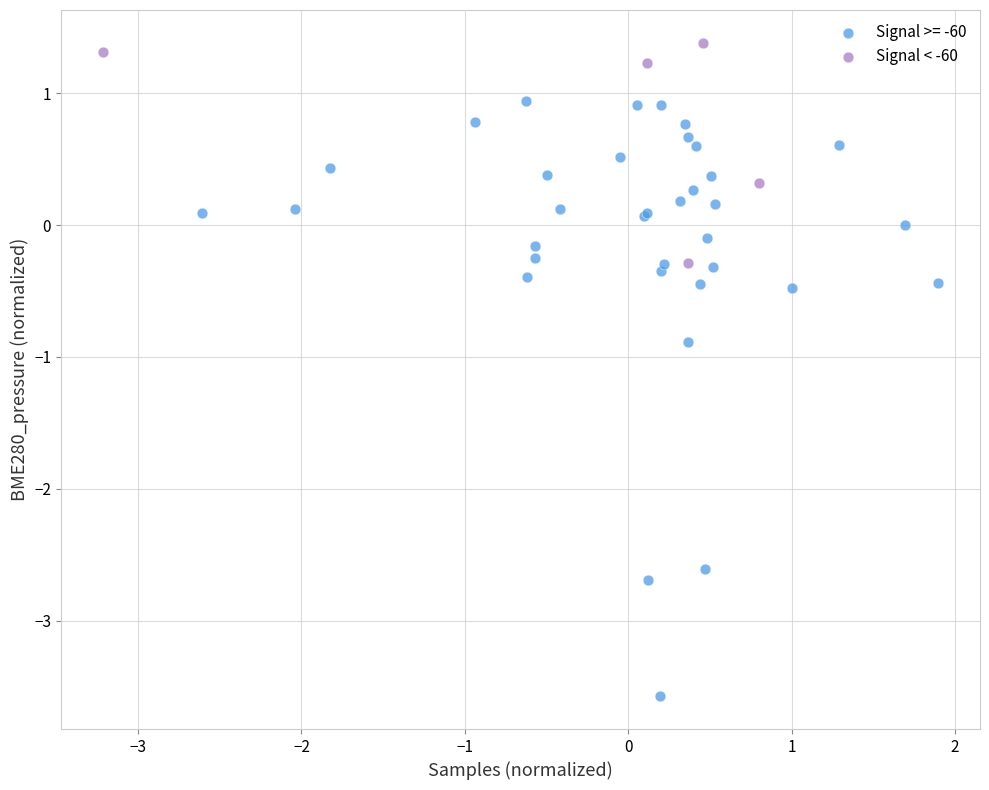

Which series contains the lowest Y value?

Signal >= -60